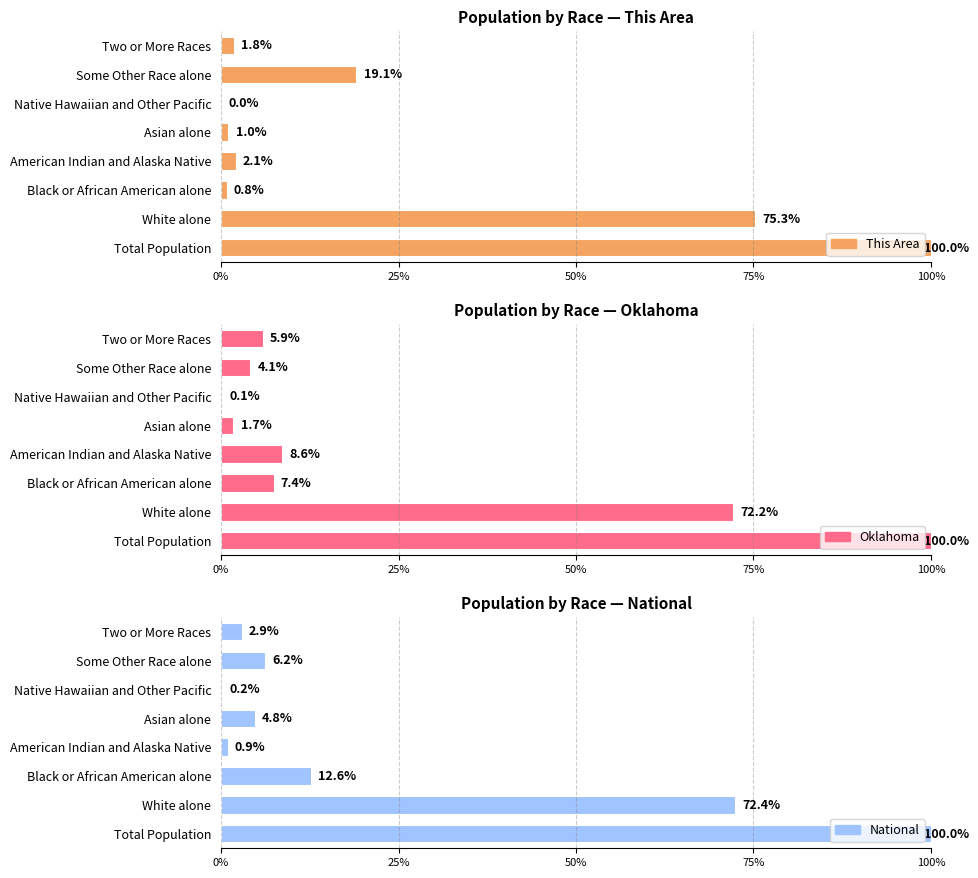

How many values in the National series are below 6?

4